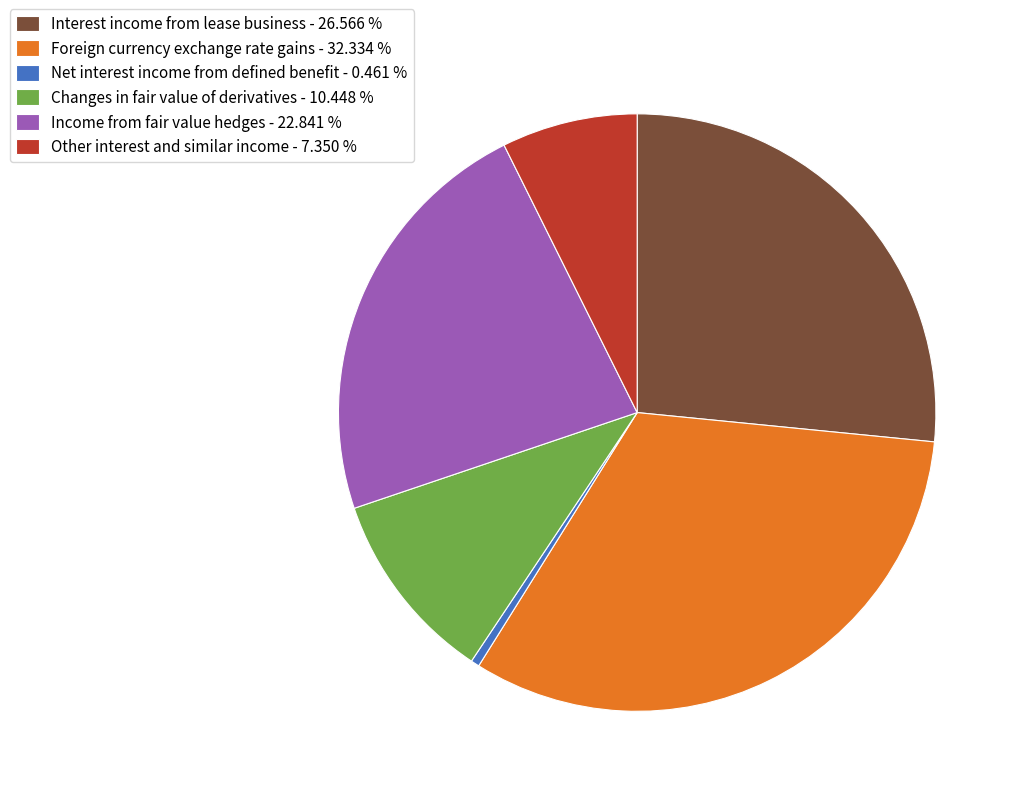

Does Interest income from lease business account for over 50% of the chart?

No